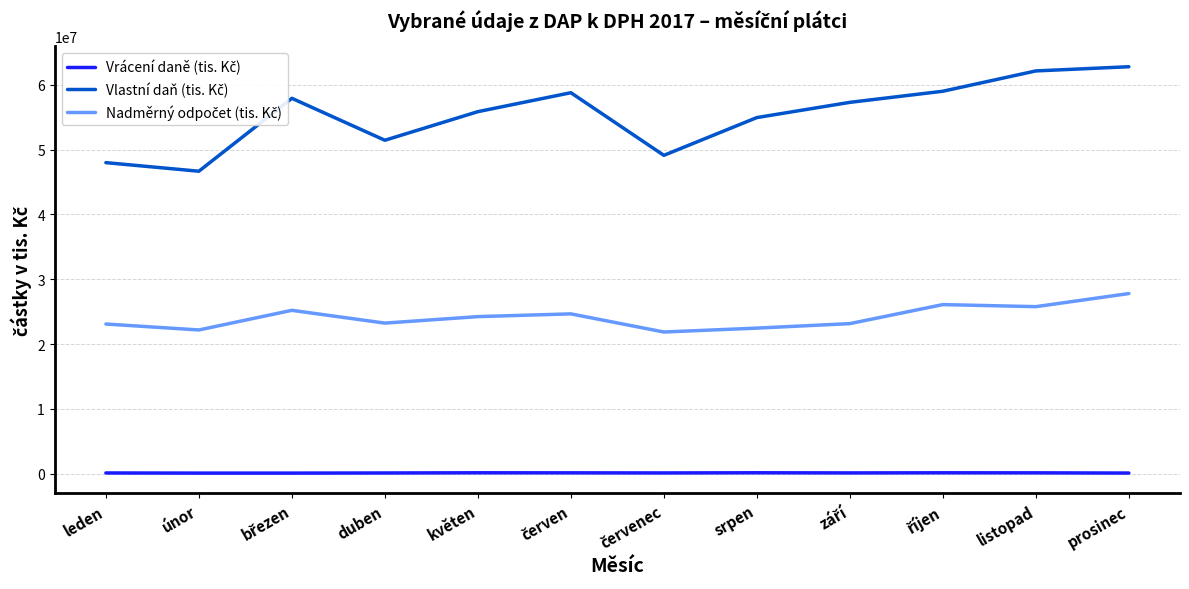

What is the maximum value shown in the chart?

62783841.4